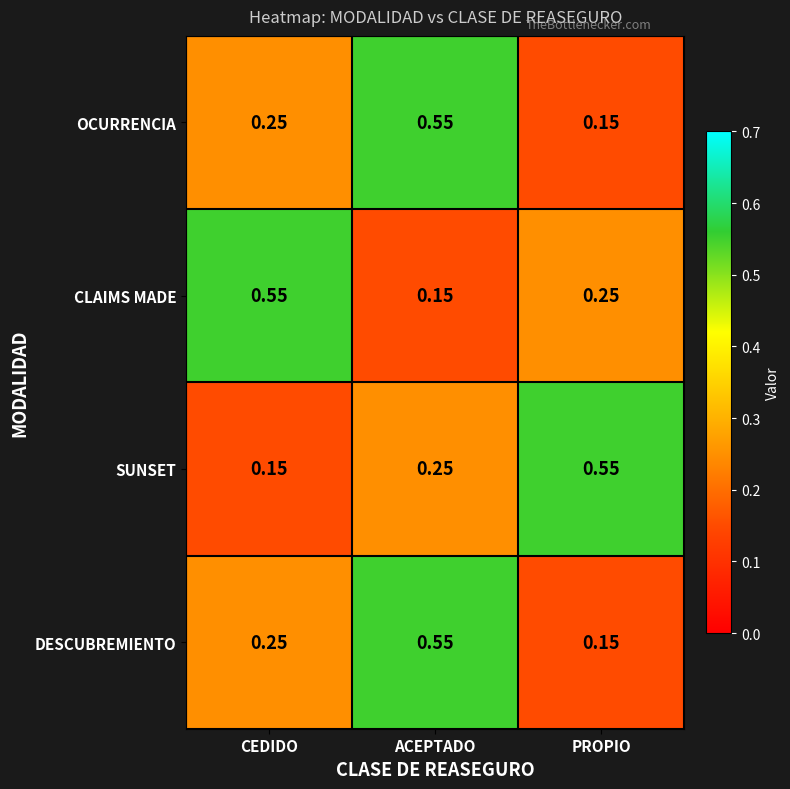

At which label does OCURRENCIA reach its minimum?

PROPIO